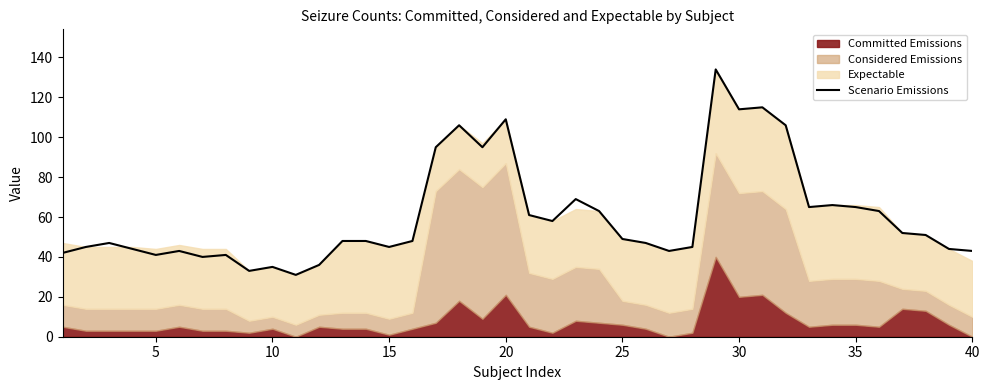

What is the highest value of the Scenario Emissions series?

134